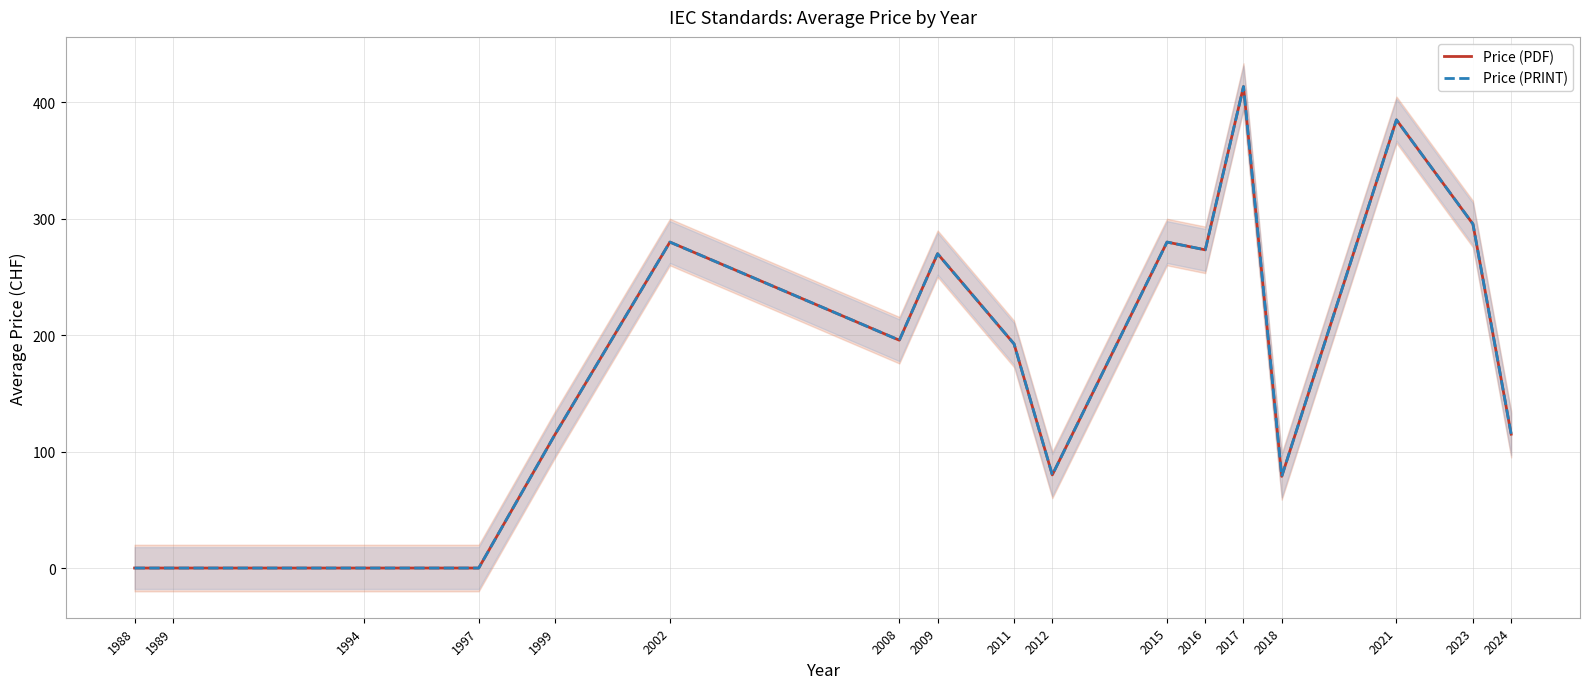

At how many categories does at least one series exceed 121?

9